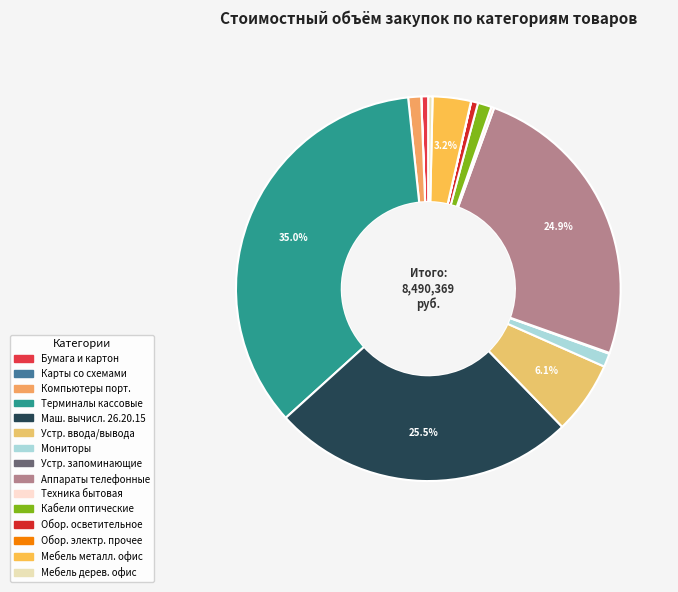

Count the number of slices in the pie.

15